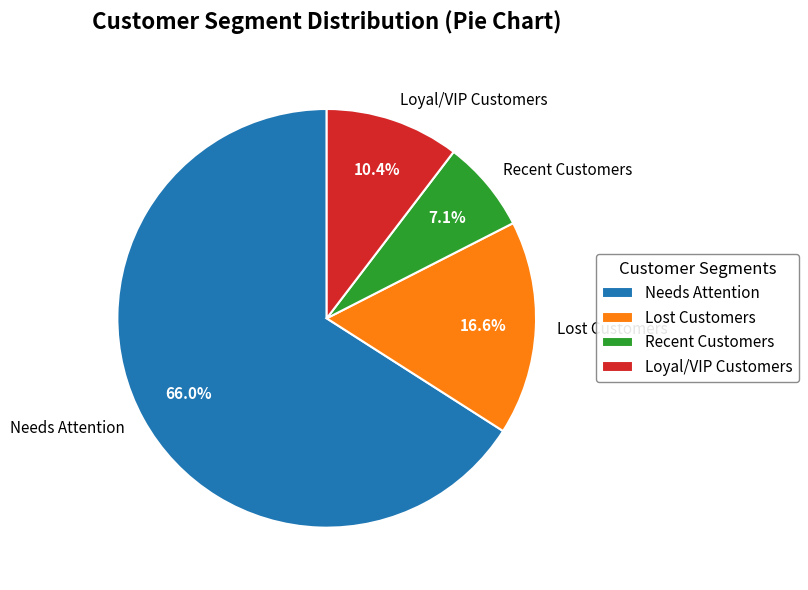

Which category accounts for the majority?

Needs Attention